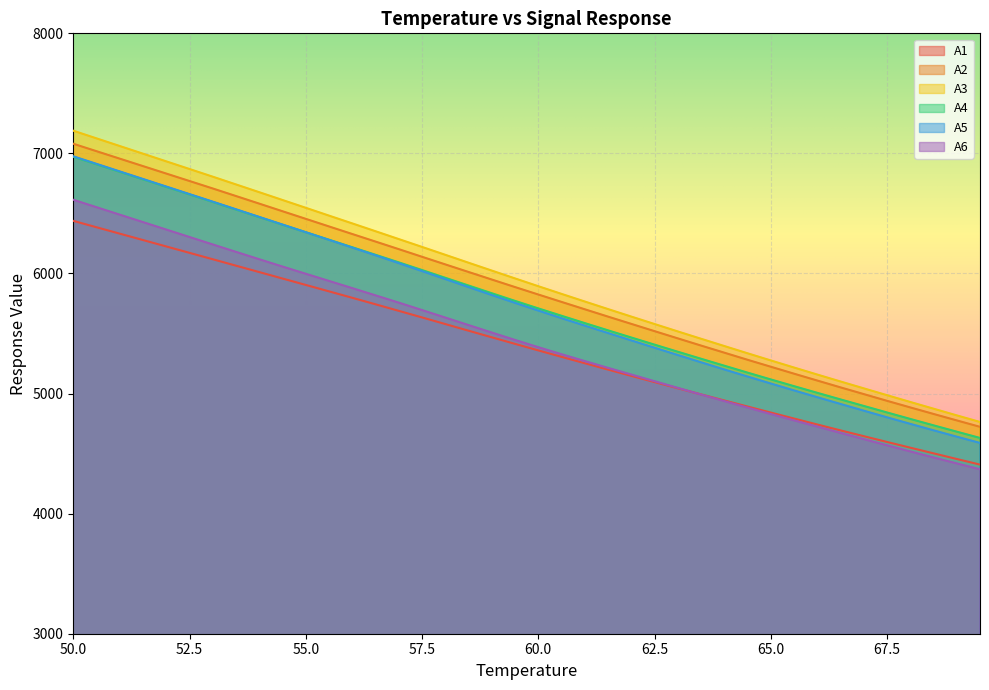

True or false: A4 has more than 1 interior local peaks.

False